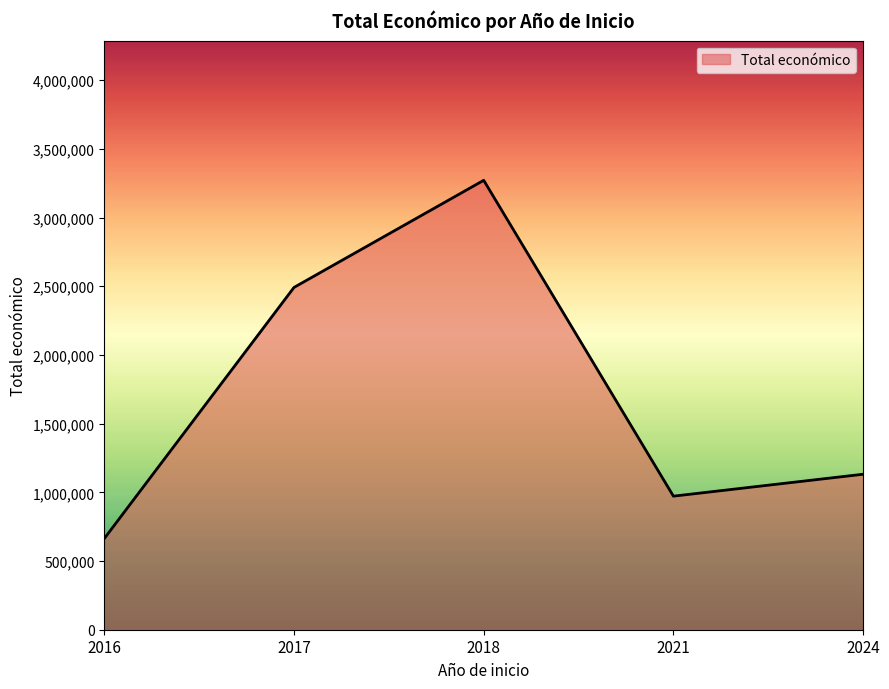

Which has a higher value, 2016 or 2017?

2017